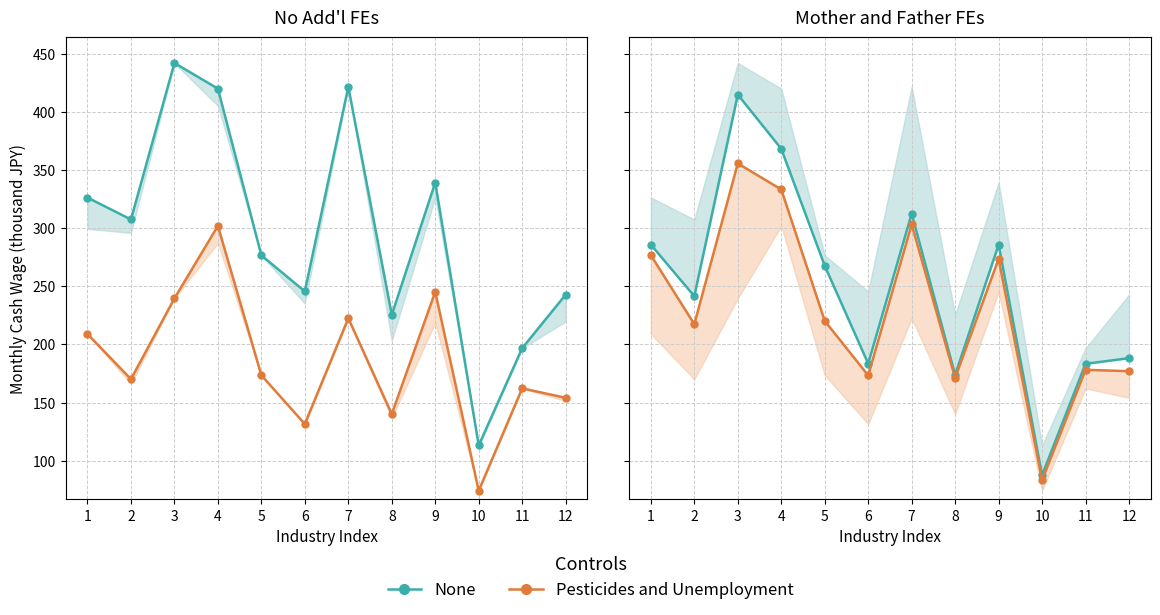

Which series has the largest range (max minus min)?

男性（None）